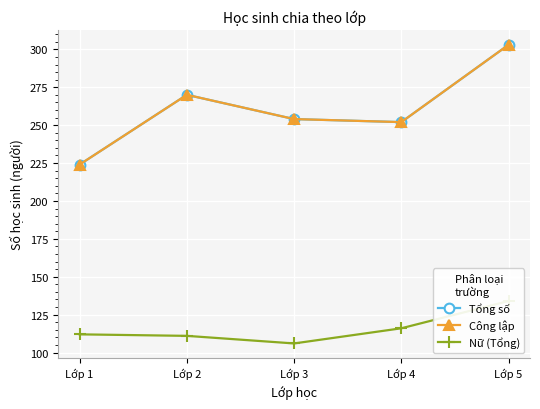

What is the spread (max minus min) of values at Lớp 3?

148